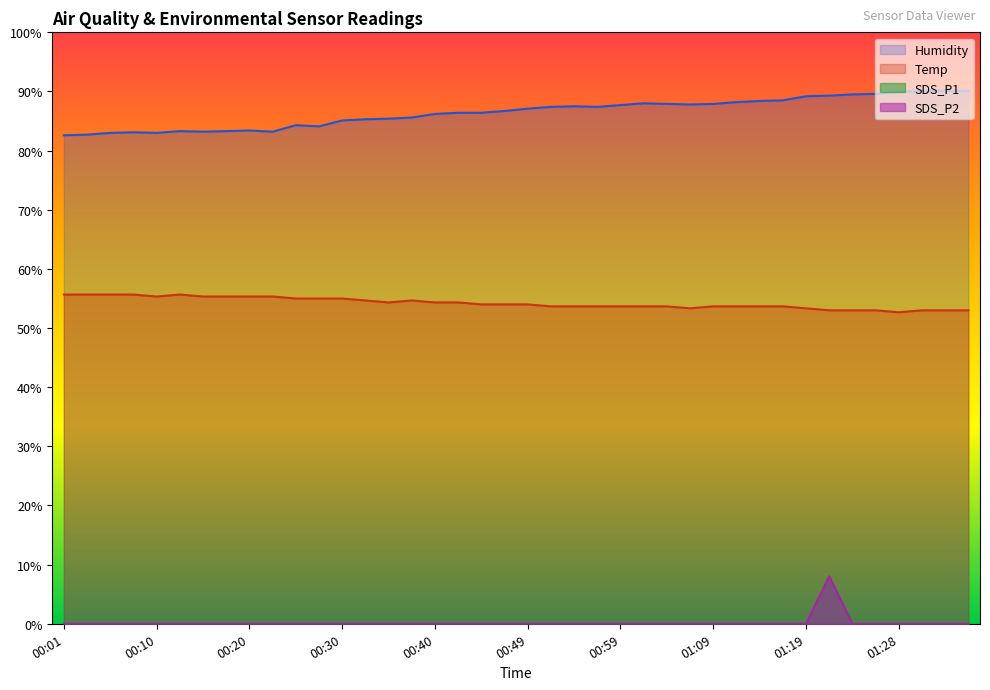

Which category has the highest value in the Temp series?

00:01